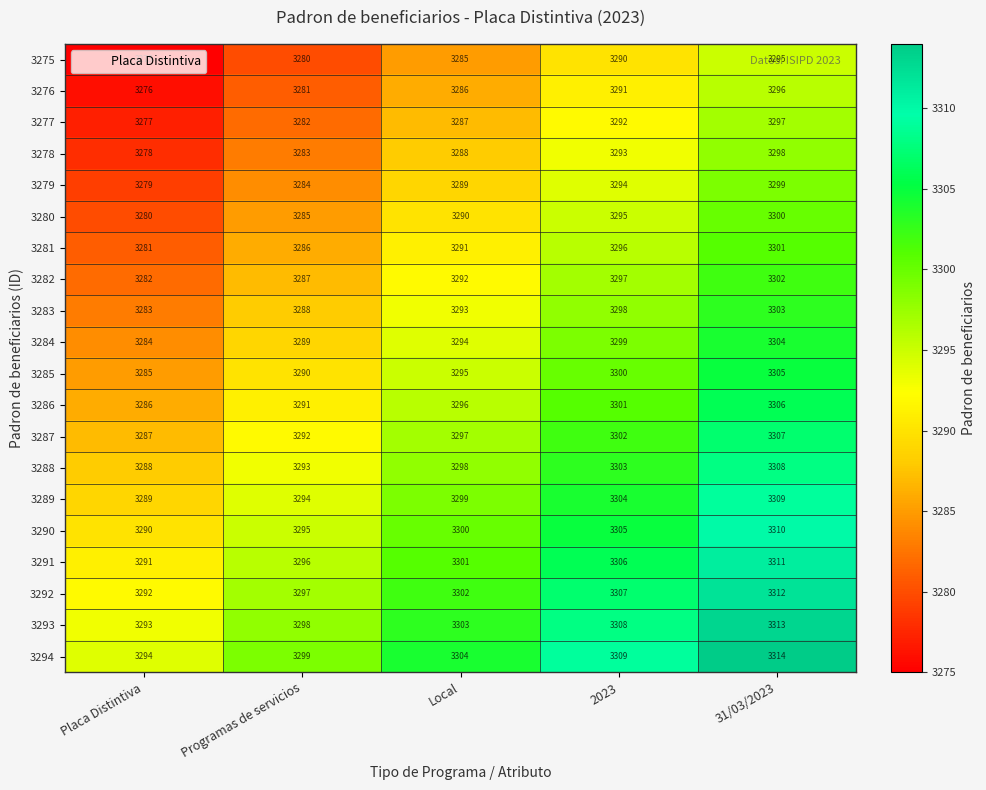

At which label is 3286 closest to 3296?

Local